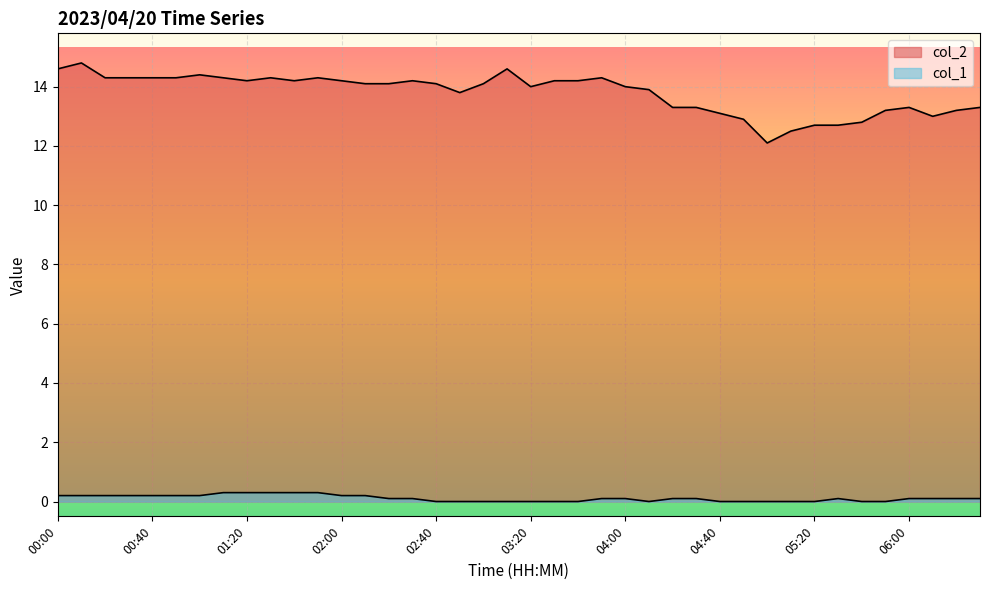

Which series changed the most between 00:30 and 06:30?

col_2